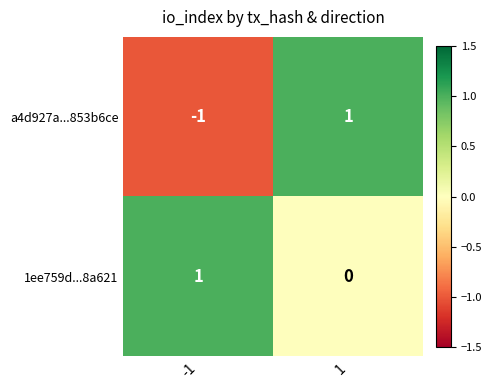

Reading left to right, what are all the values shown in this chart?

a4d927a...853b6ce: -1=-1	1=1
1ee759d...8a621: -1=1	1=0